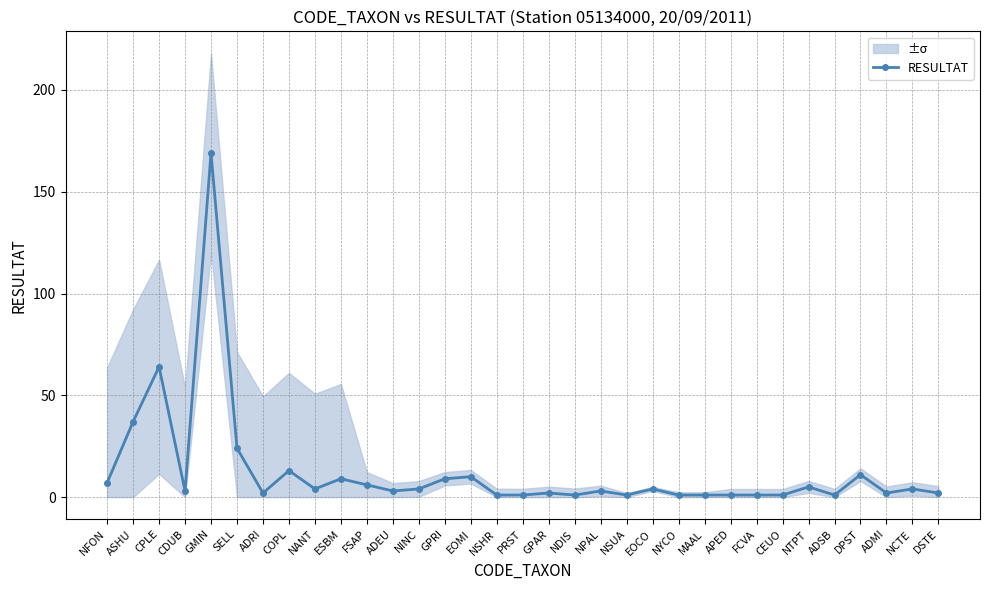

What is the average value?

12